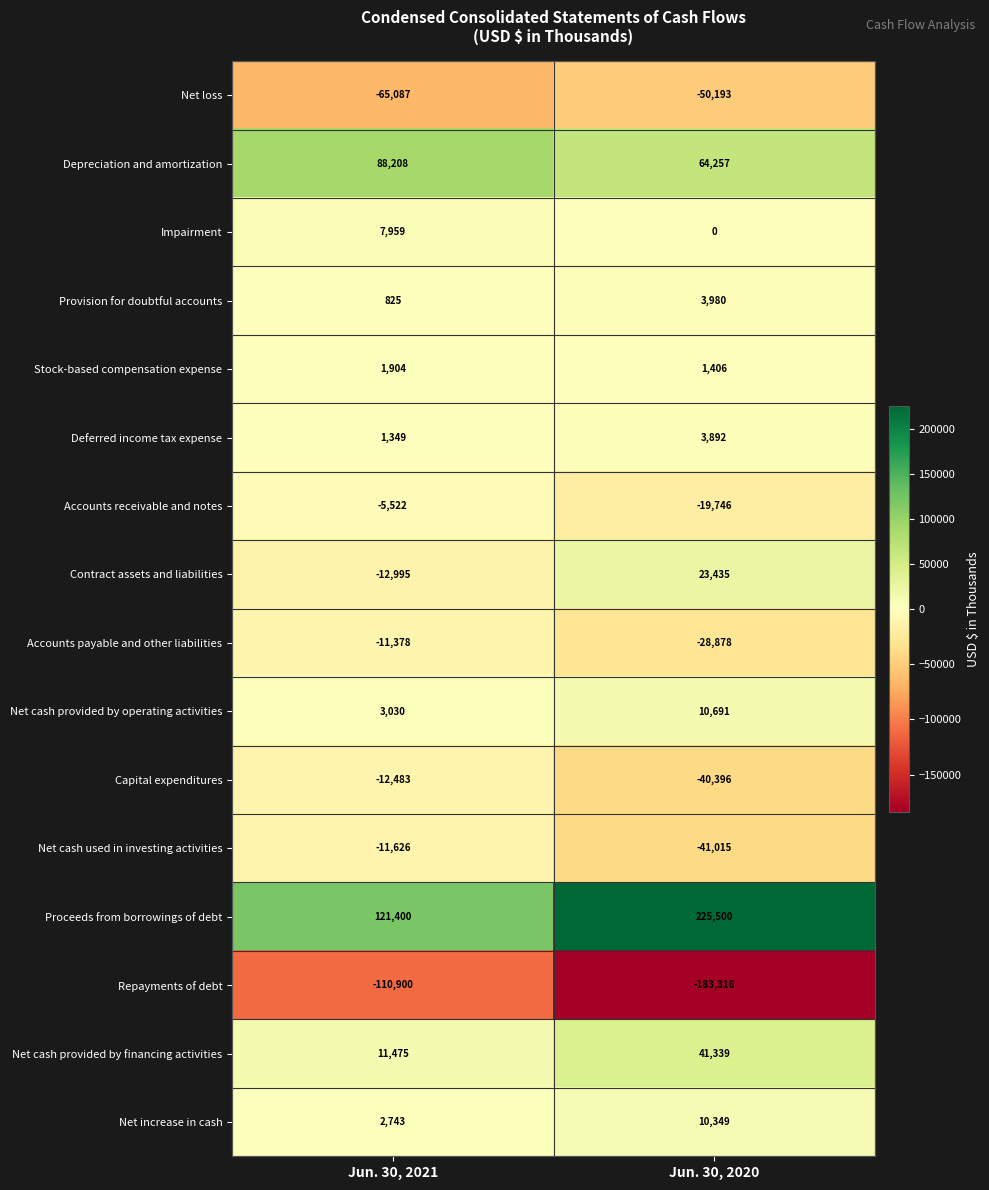

At which category is the sum across all series the highest?

Jun. 30, 2020